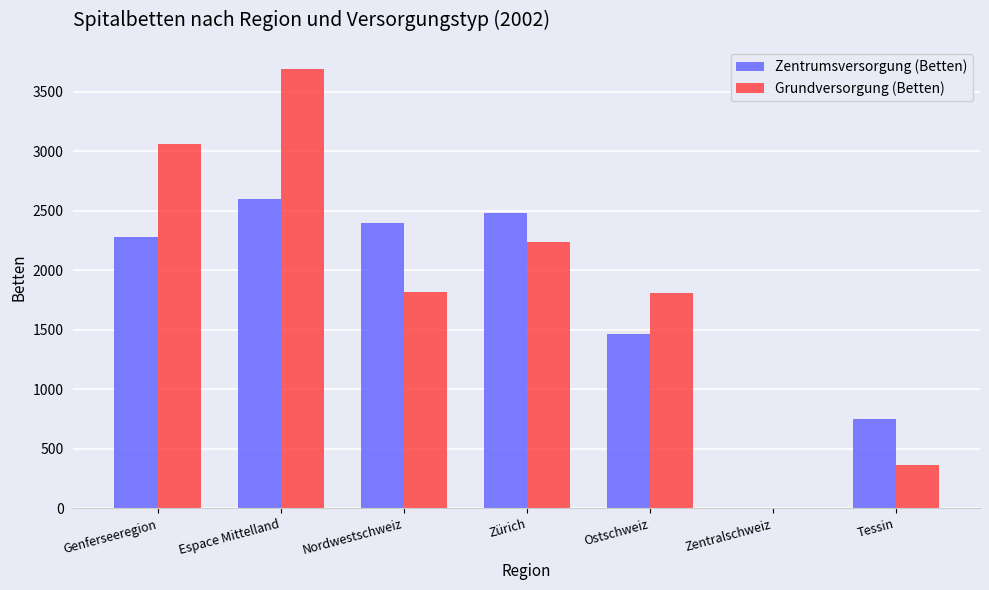

Which category has the highest value in the Zentrumsversorgung (Betten) series?

Espace Mittelland